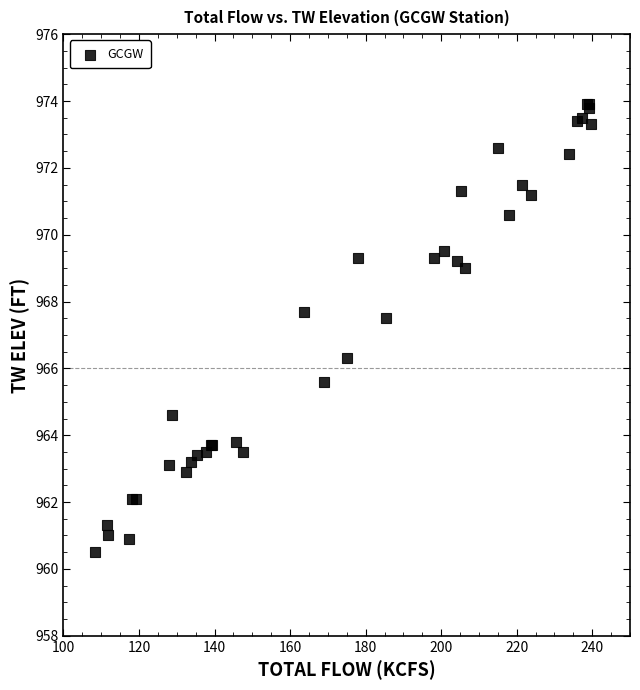

What Y value in the scatter plot is closest to 967?

967.5